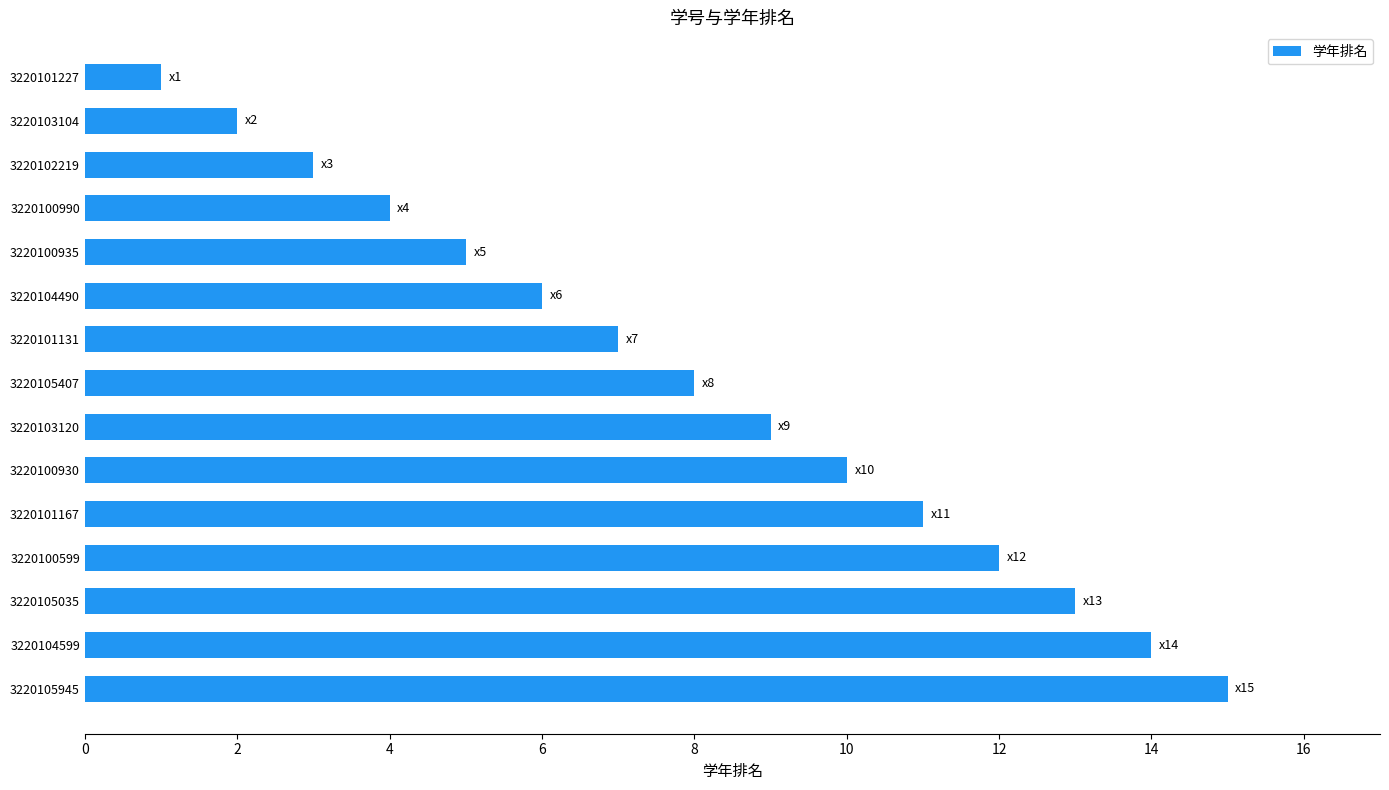

Is it true that the value at 3220101227 is 2?

False